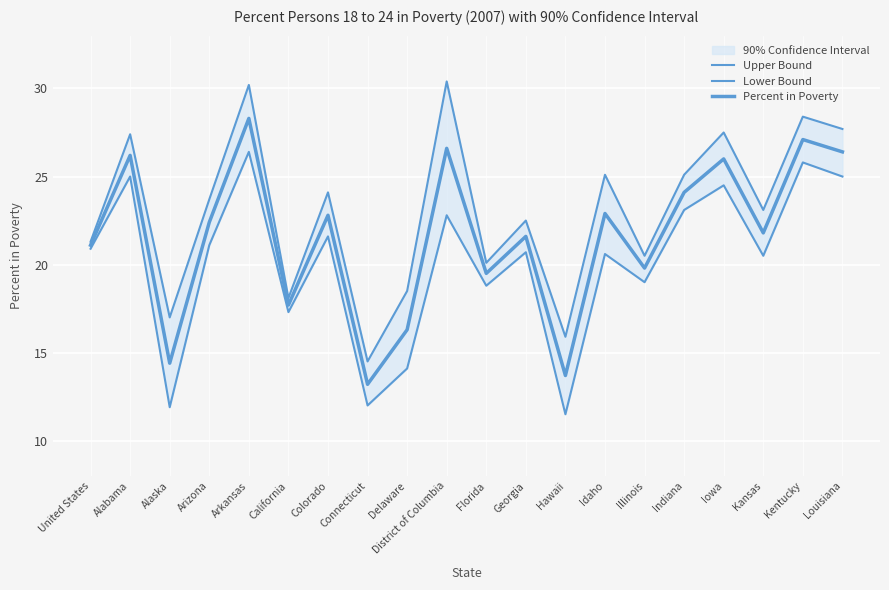

At which category does Percent in Poverty reach its first local peak?

Alabama